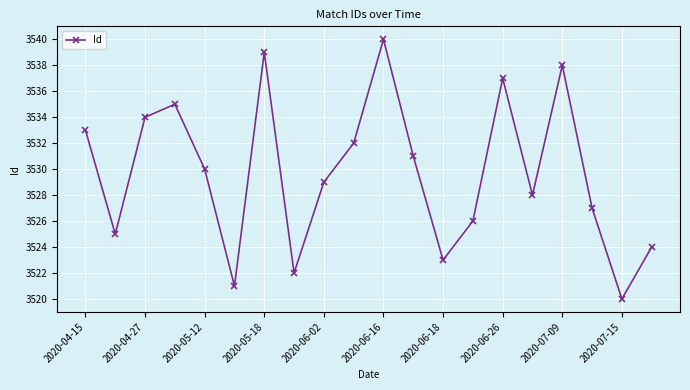

What is the average value?

3530